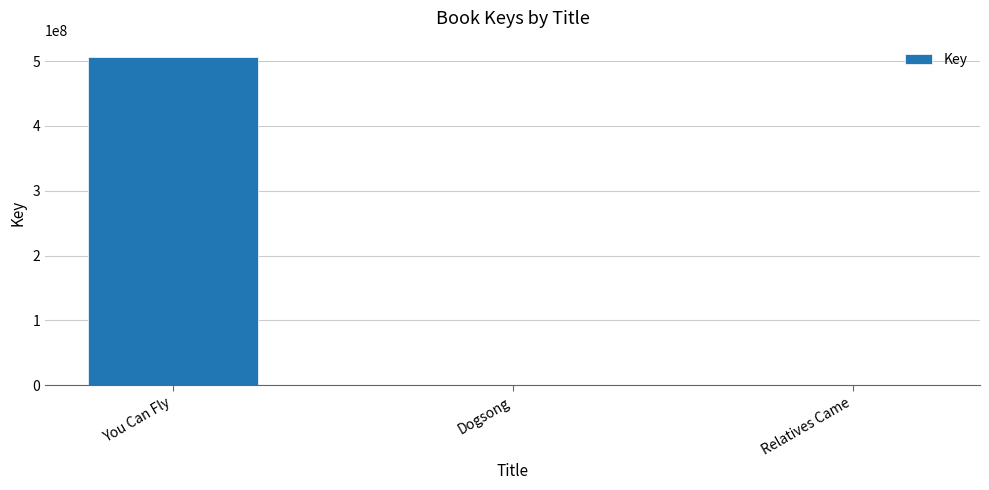

At which category does the chart reach its peak across all series?

You Can Fly